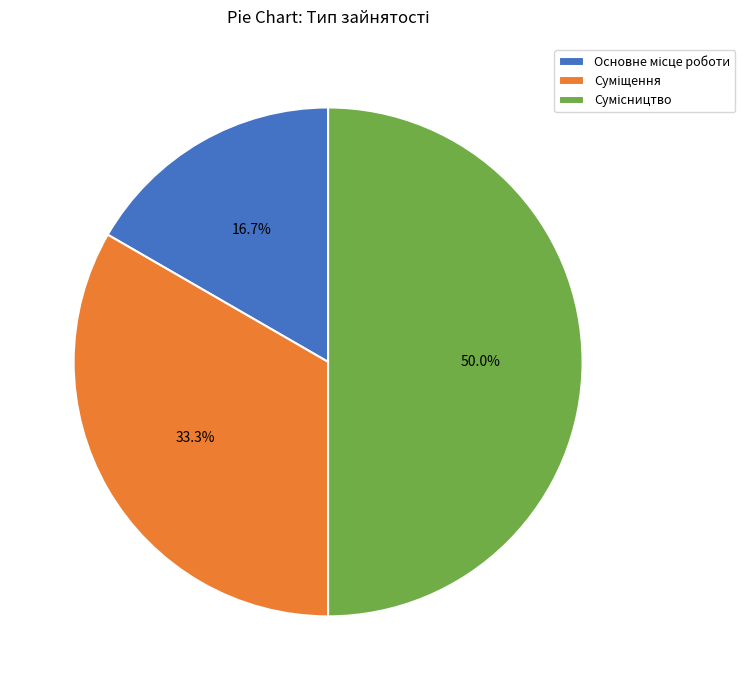

What is the smallest slice in the pie chart?

Основне місце роботи